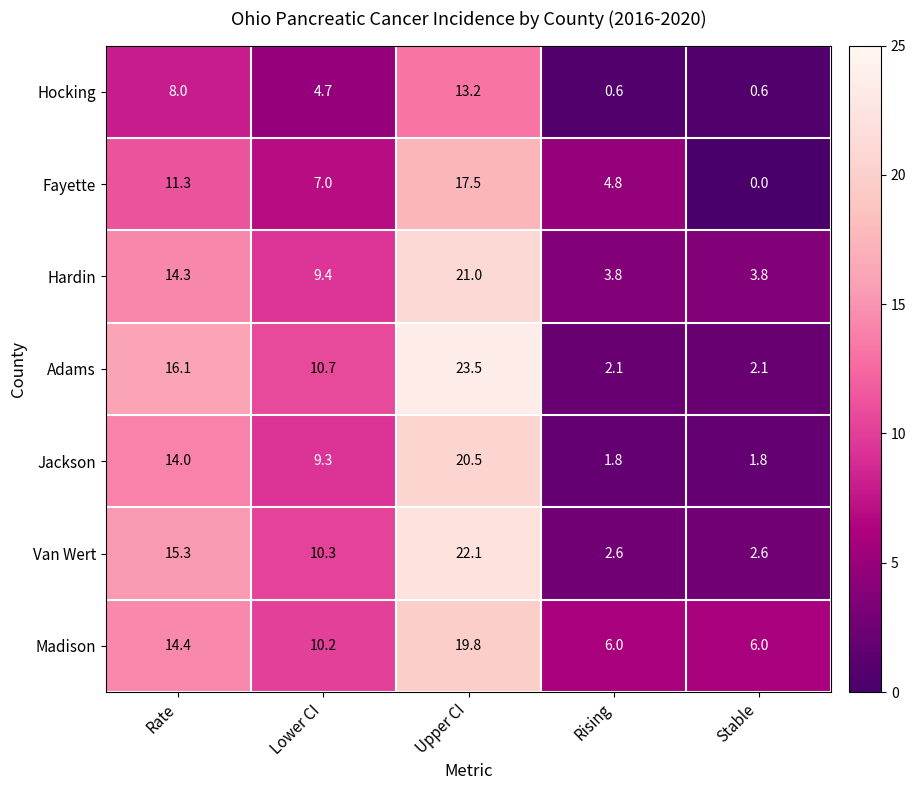

What is the maximum value shown in the chart?

23.5